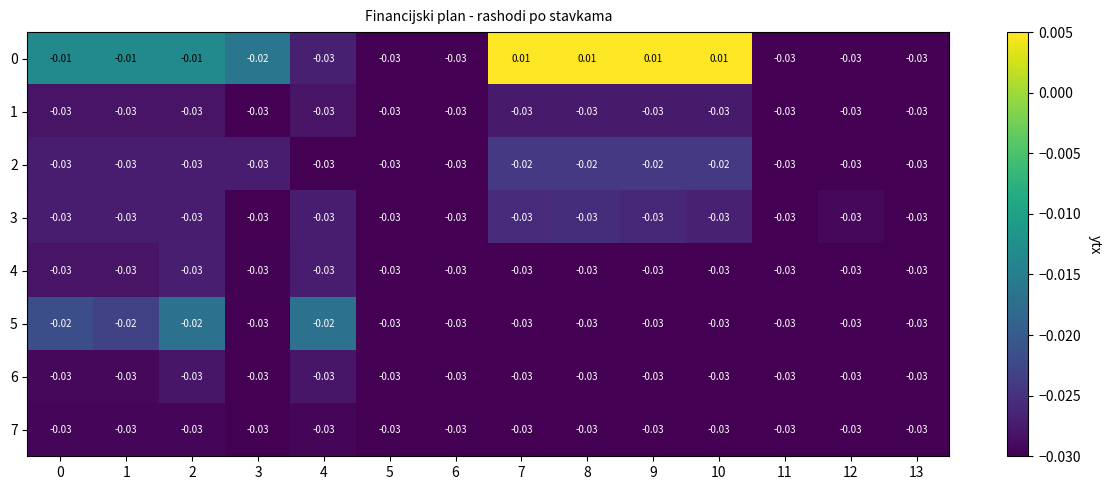

Is the value of 0 at 2 greater than the value of 4 at 4?

Yes